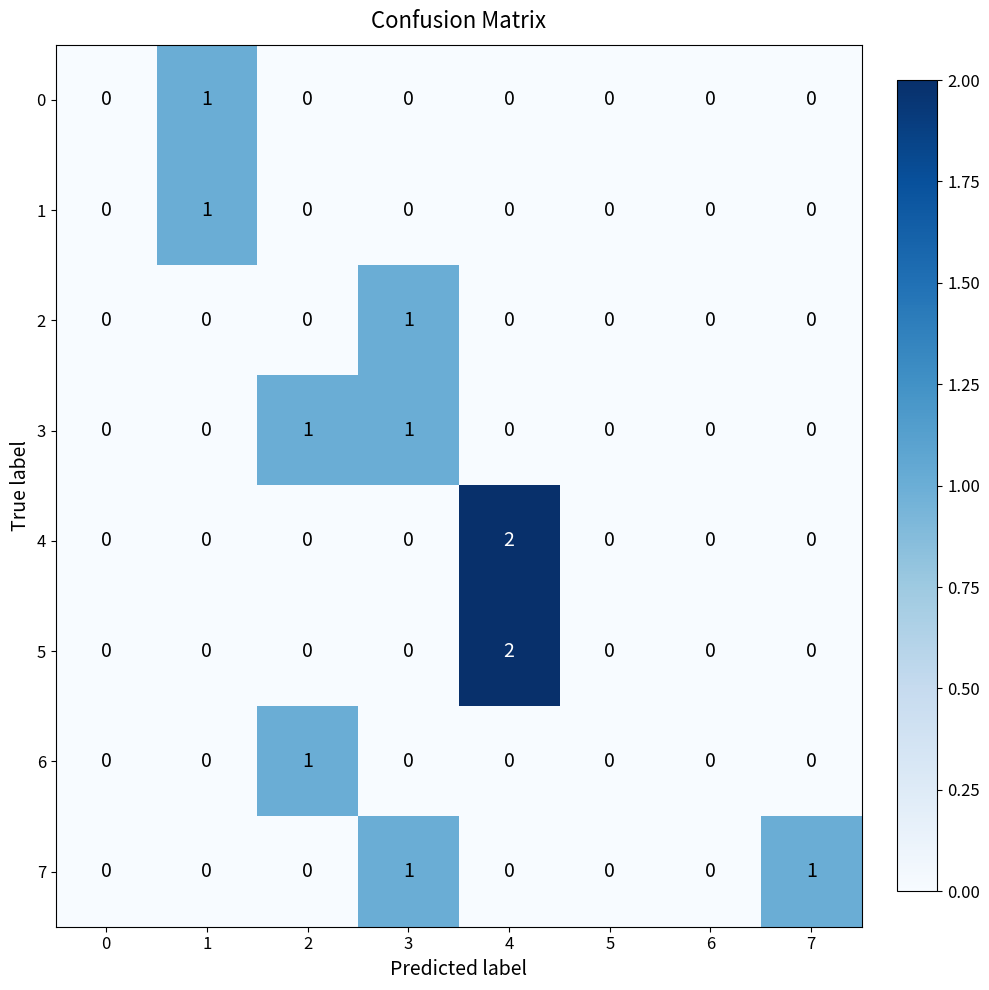

At which category does the chart reach its peak across all series?

4